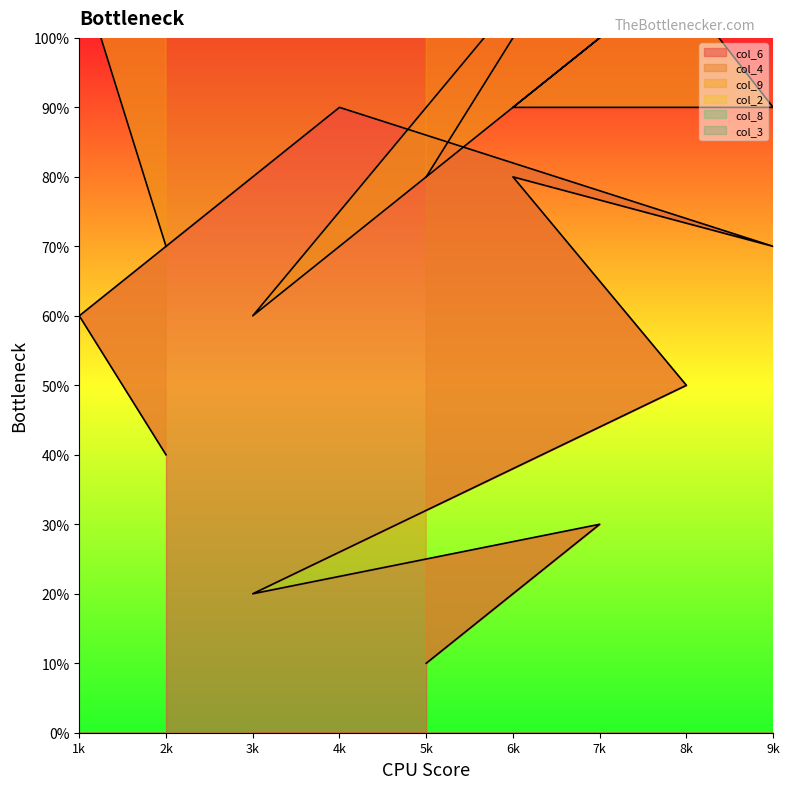

What is the lowest value of the col_8 line series?

20